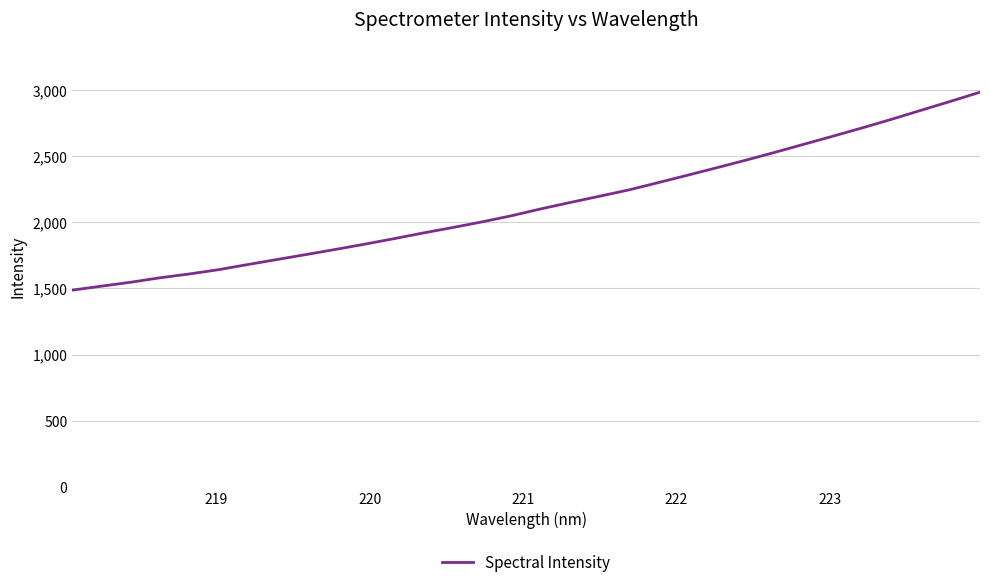

What is the minimum value shown in the chart?

1487.3